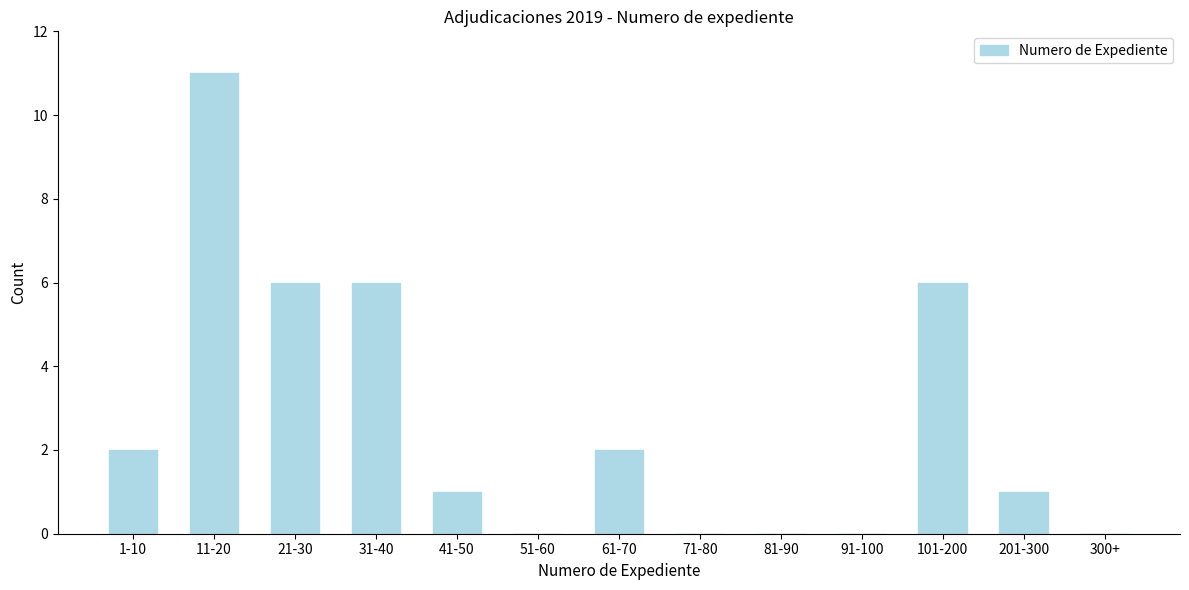

Reading right to left, transcribe all the data shown in this chart.

300+=0	201-300=1	101-200=6	91-100=0	81-90=0	71-80=0	61-70=2	51-60=0	41-50=1	31-40=6	21-30=6	11-20=11	1-10=2